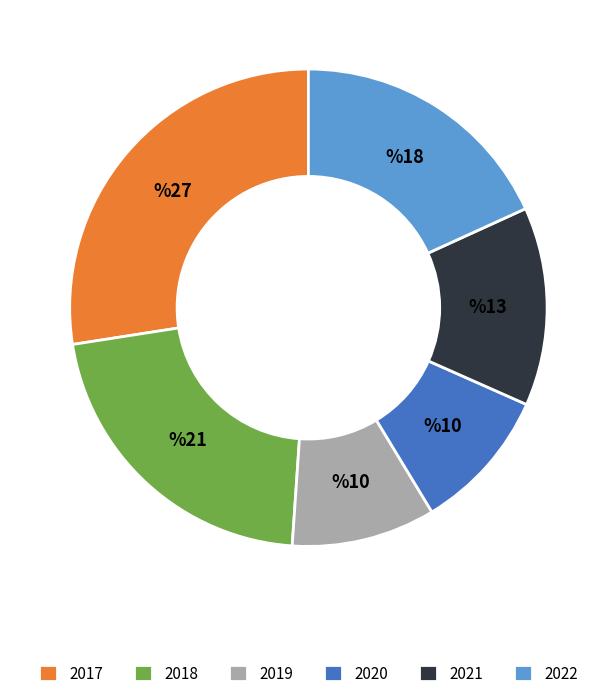

Is the sum of 2019 and 2018 greater than half?

No